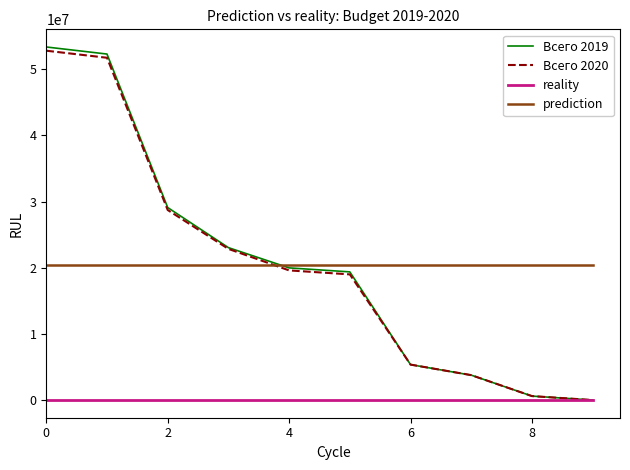

True or false: reality and prediction intersect in this chart.

False